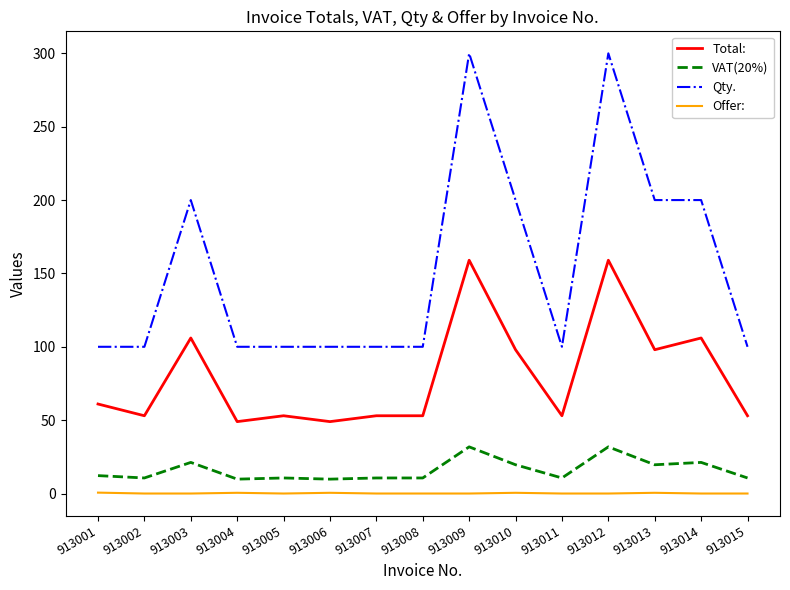

Is the value of Qty. at 913002 greater than the value of VAT(20%) at 913005?

Yes